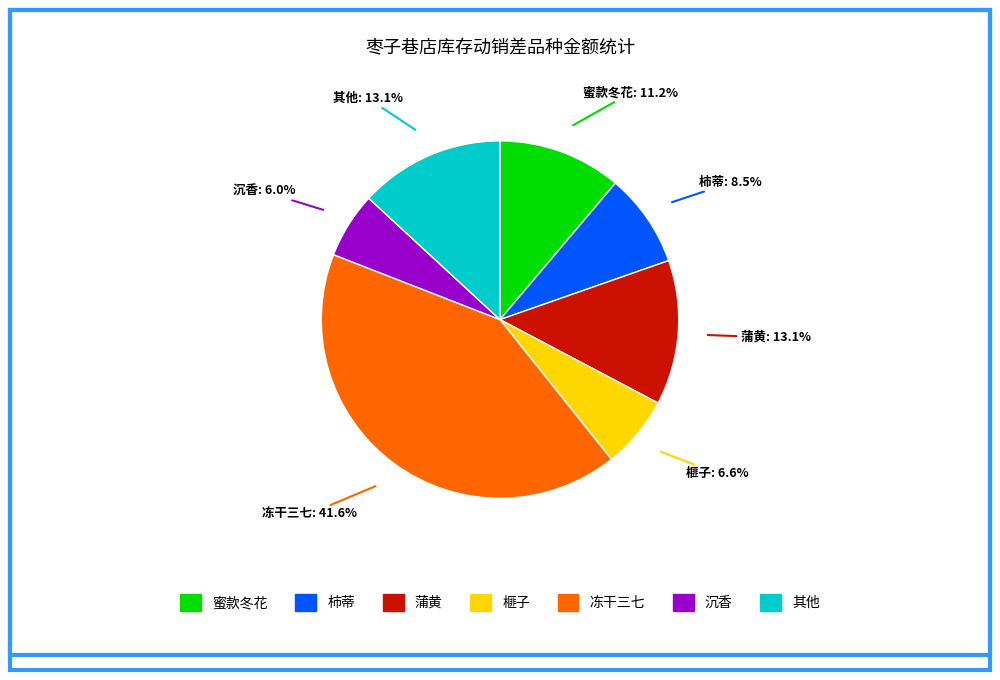

How many segments does this pie chart have?

7